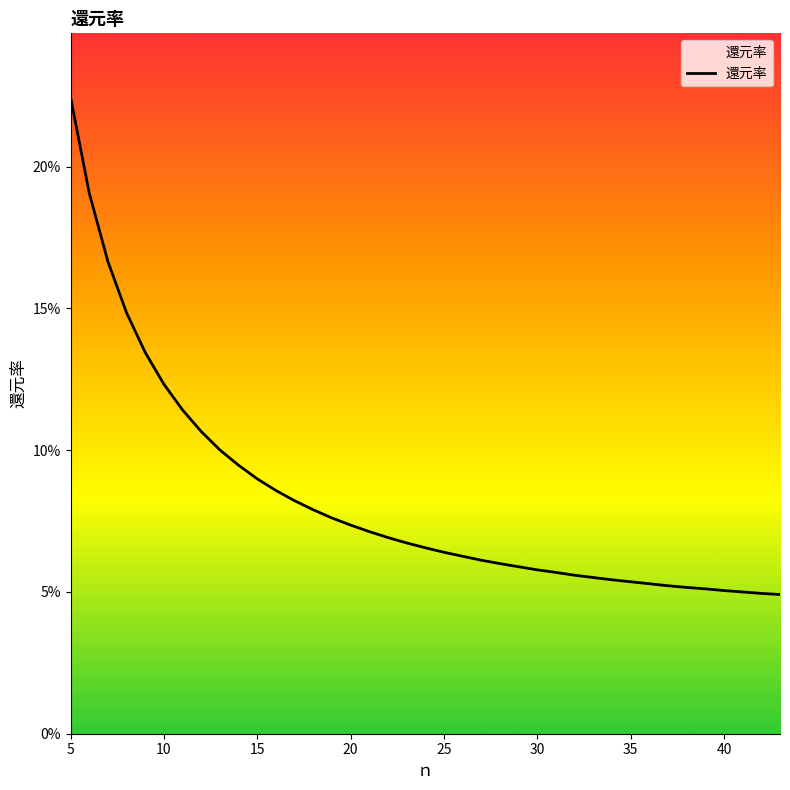

Is this an area chart (filled region under the line)?

Yes